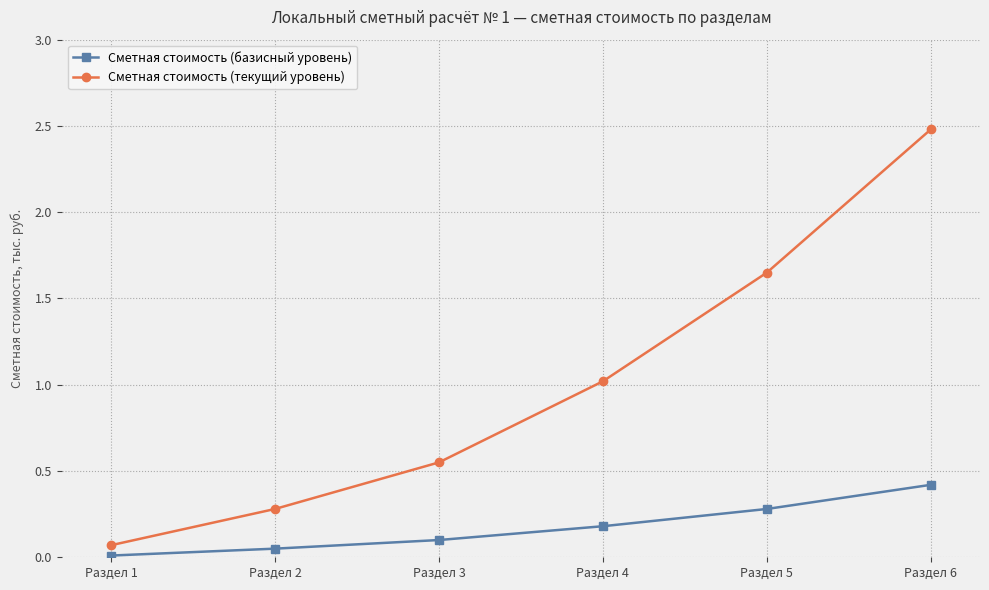

Which series has the largest total across all categories?

Сметная стоимость (текущий уровень)